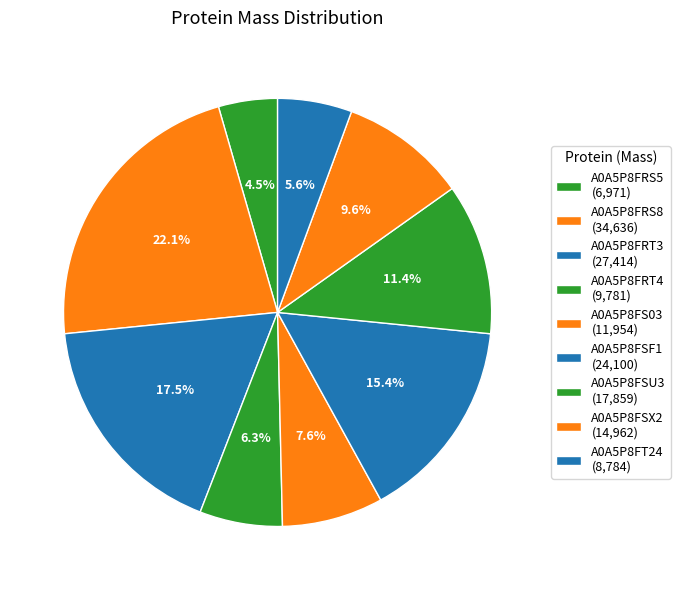

Is A0A5P8FRT3 the majority of the pie?

No